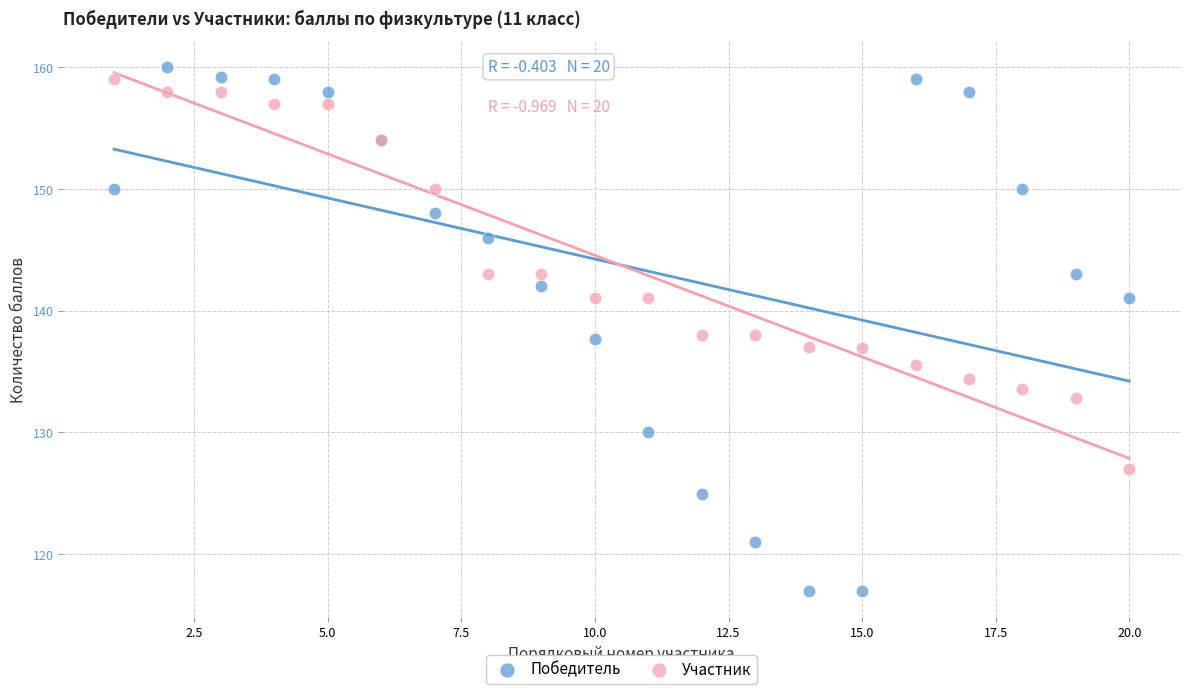

Which series contains the highest Y value?

Победитель